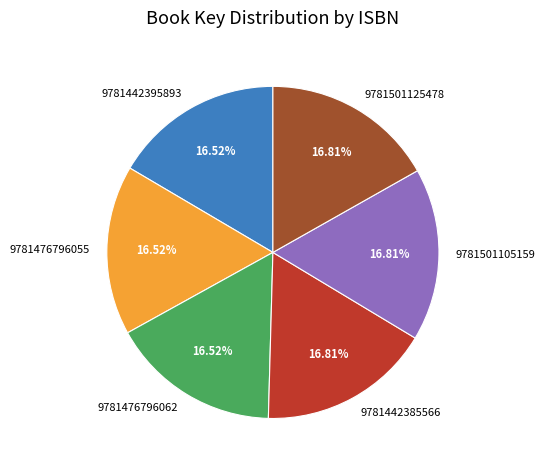

To the nearest percent, what is the average slice percentage?

17%